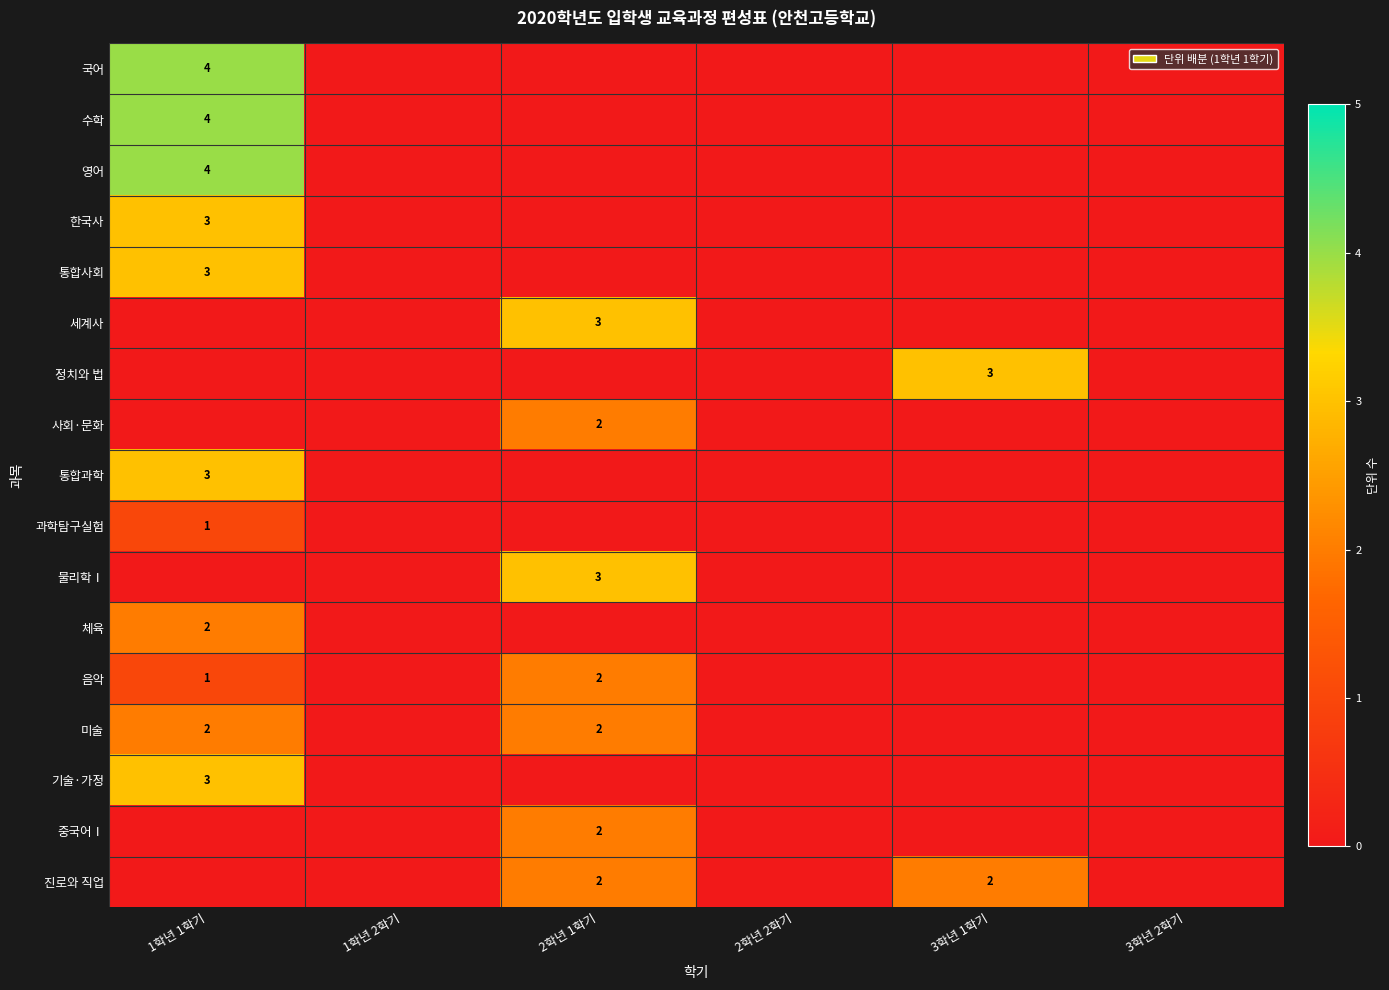

The 통합사회 series shows 5 at 1학년 1학기. True or false?

False